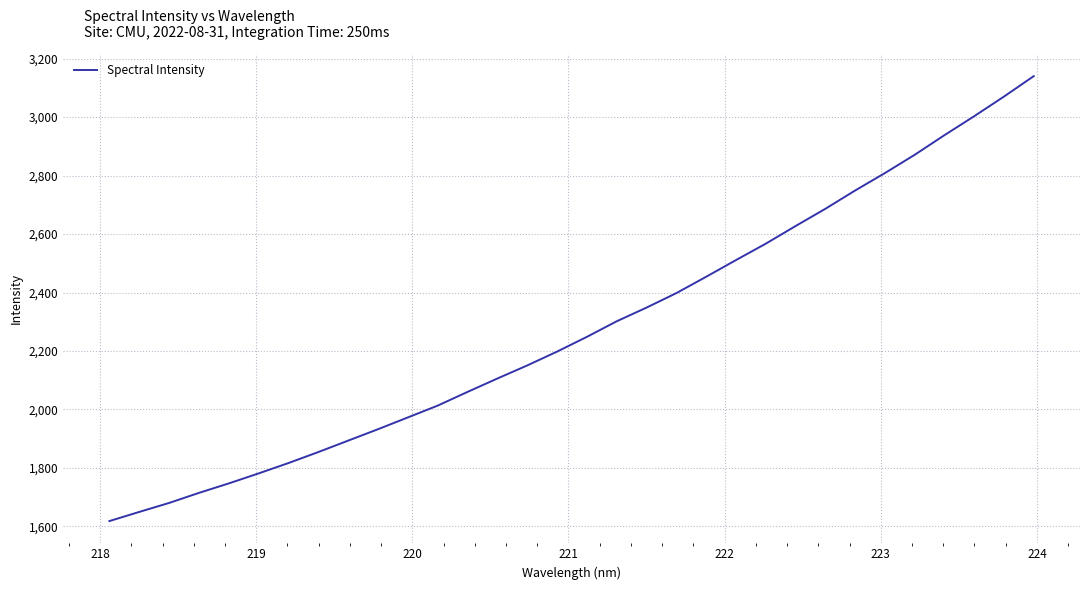

True or false: the data has more than 0 interior local peaks.

False